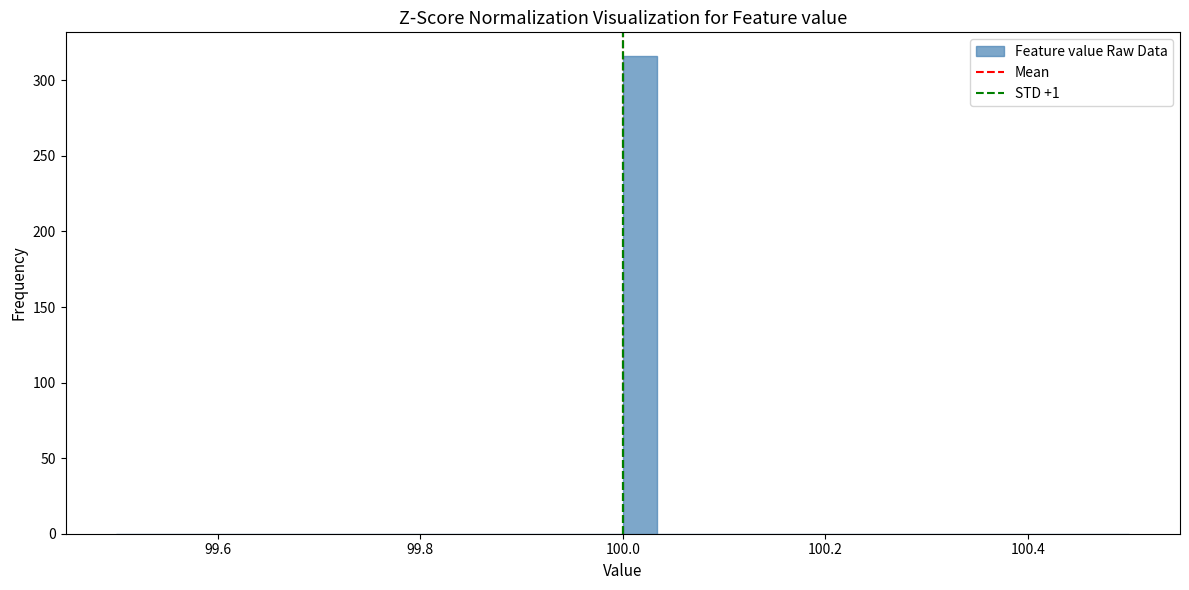

Around what value on the x-axis is the tallest bar? Give the approximate position of its centre, as read against the axis.

100.02